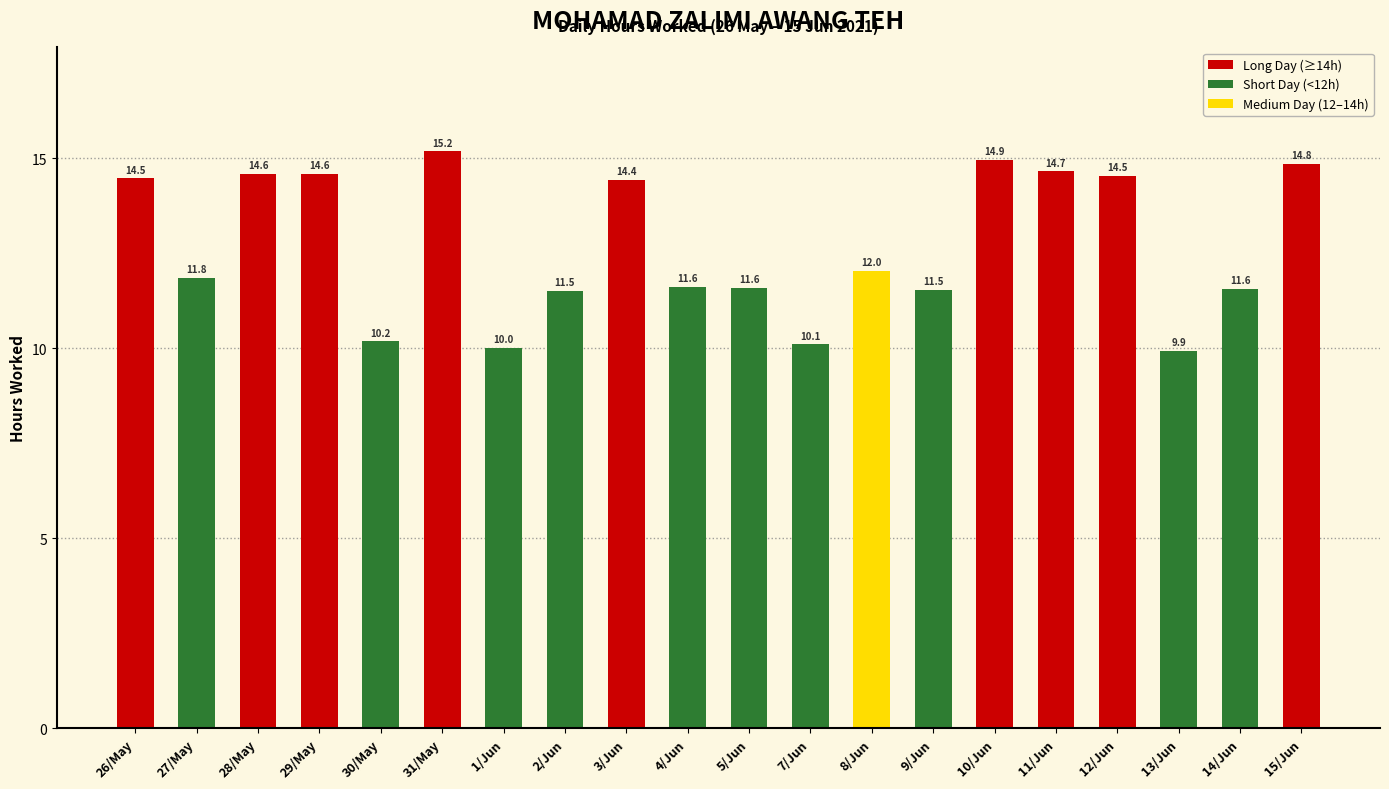

List the labels in order of value, largest first.

31/May, 10/Jun, 15/Jun, 11/Jun, 28/May, 29/May, 12/Jun, 26/May, 3/Jun, 8/Jun, 27/May, 4/Jun, 5/Jun, 14/Jun, 9/Jun, 2/Jun, 30/May, 7/Jun, 1/Jun, 13/Jun